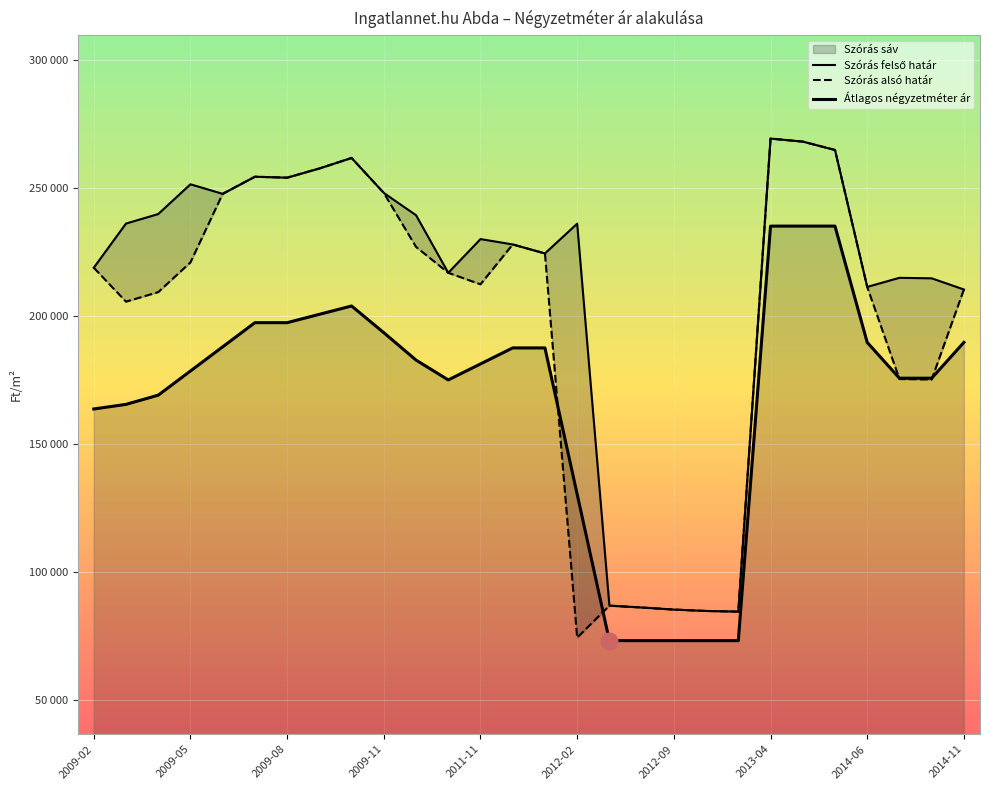

What is the difference between the maximum and minimum values in the Átlagos négyzetméter ár series?

161973